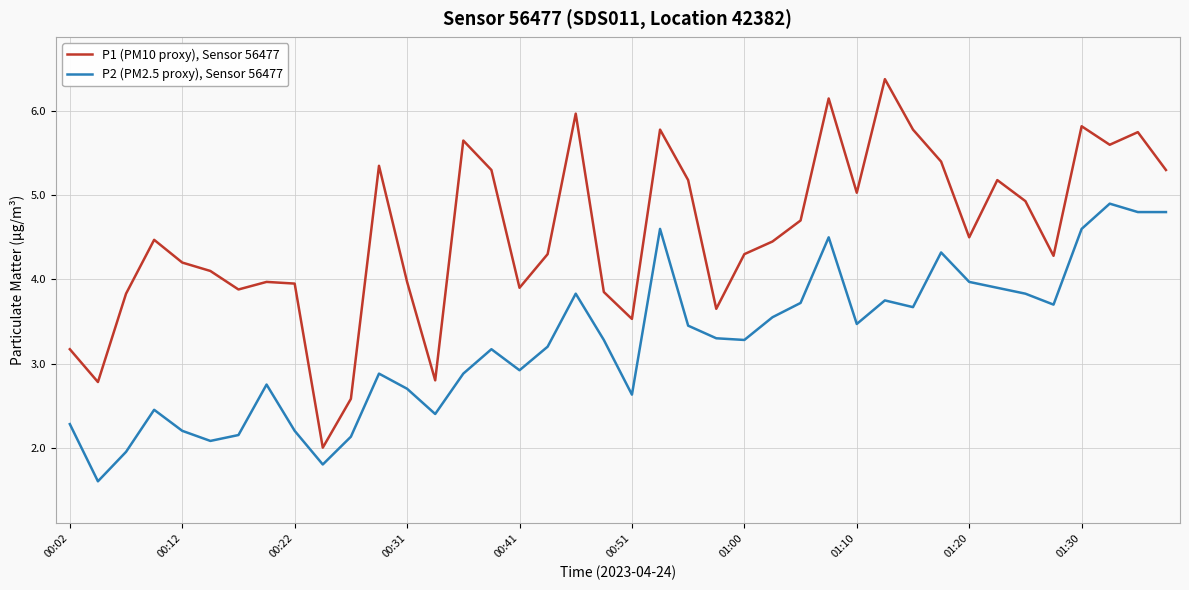

Which series has the largest range (max minus min)?

P1 (PM10 proxy), Sensor 56477